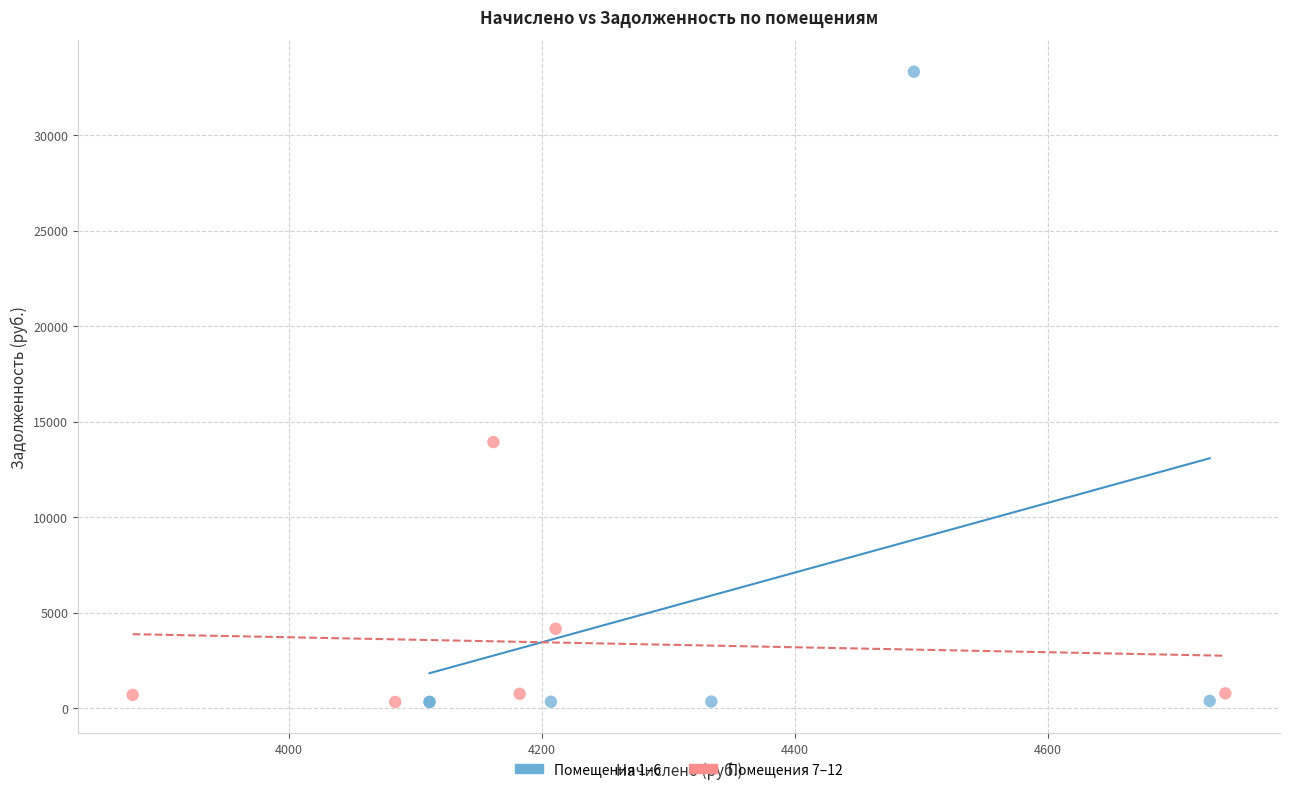

Which series reaches the maximum Y coordinate?

Помещения 1–6